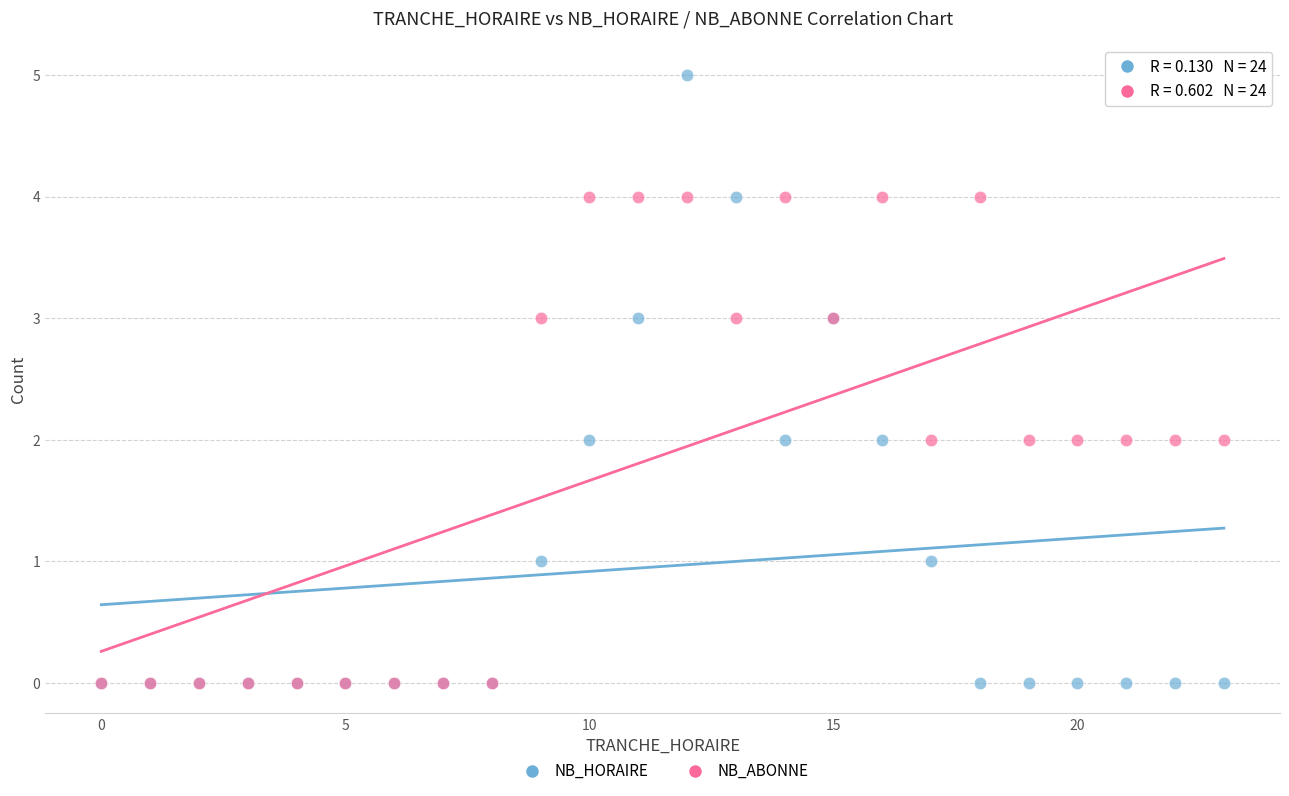

Which series has the widest spread of Y values?

NB_HORAIRE